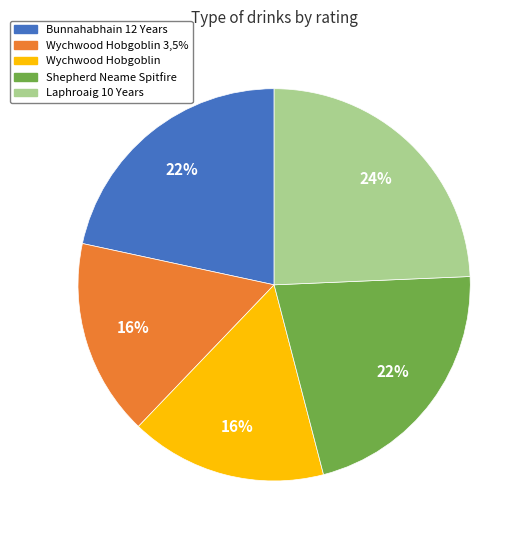

Which slice is the largest?

Laphroaig 10 Years